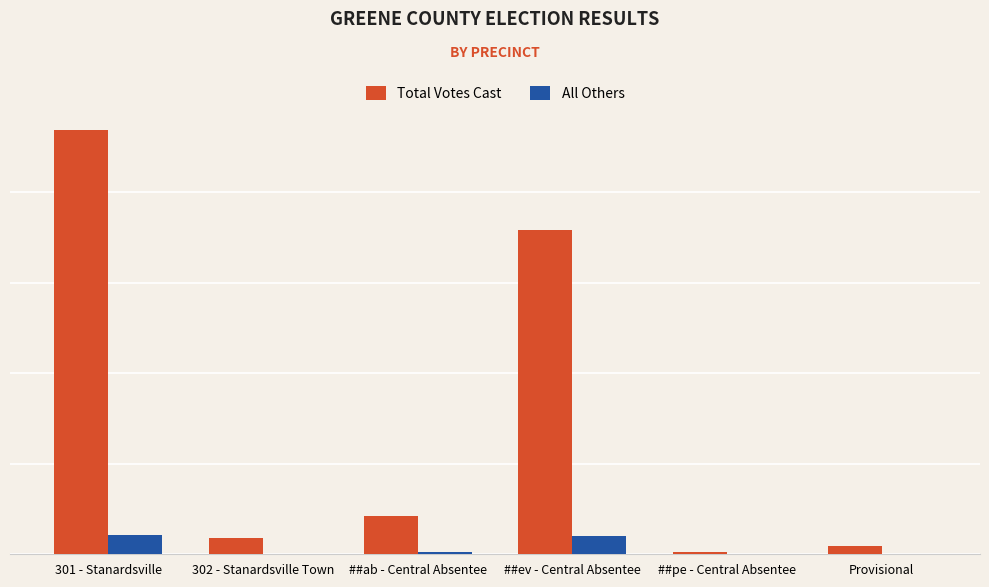

Are the bars grouped side by side (vs. stacked)?

Yes